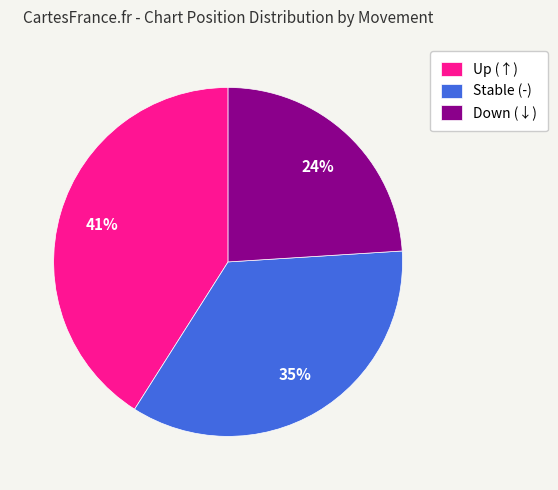

The Stable (-) slice represents 44% of the pie. True or false?

False